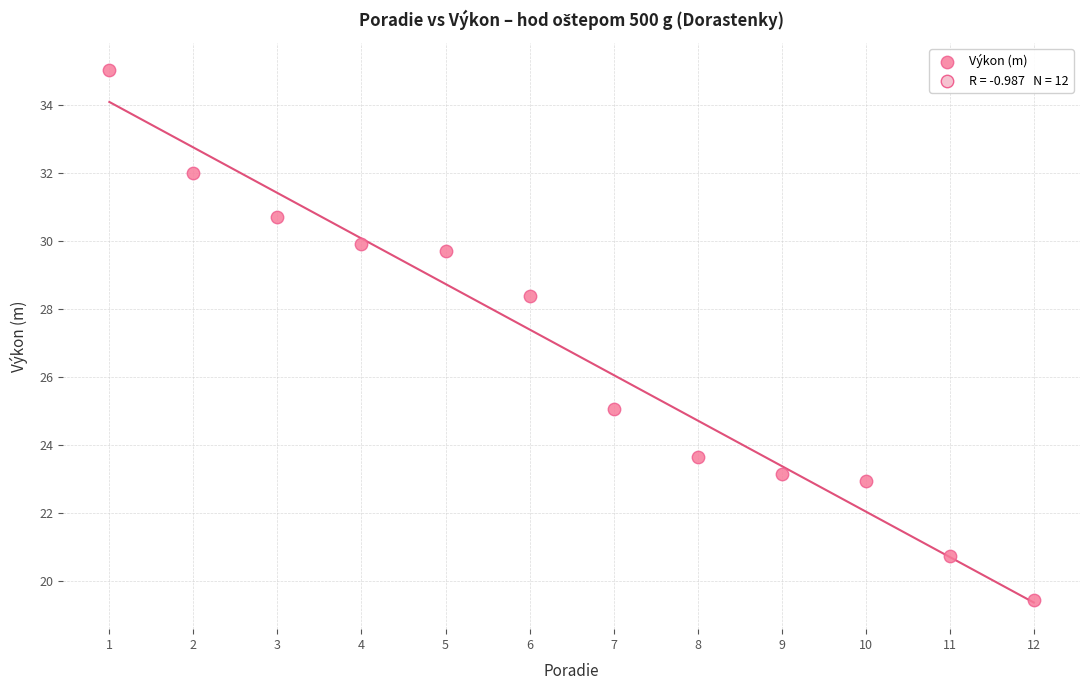

What Y value in the scatter plot is closest to 27?

28.4